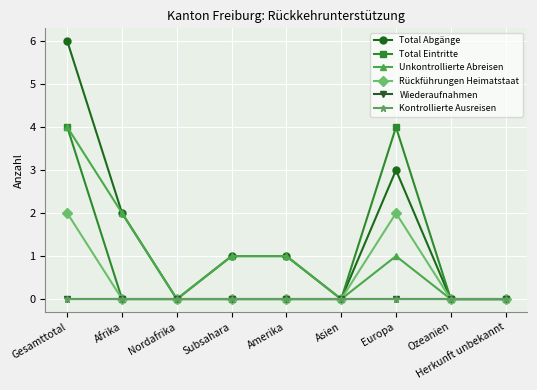

Is this an area chart (filled region under the line)?

No